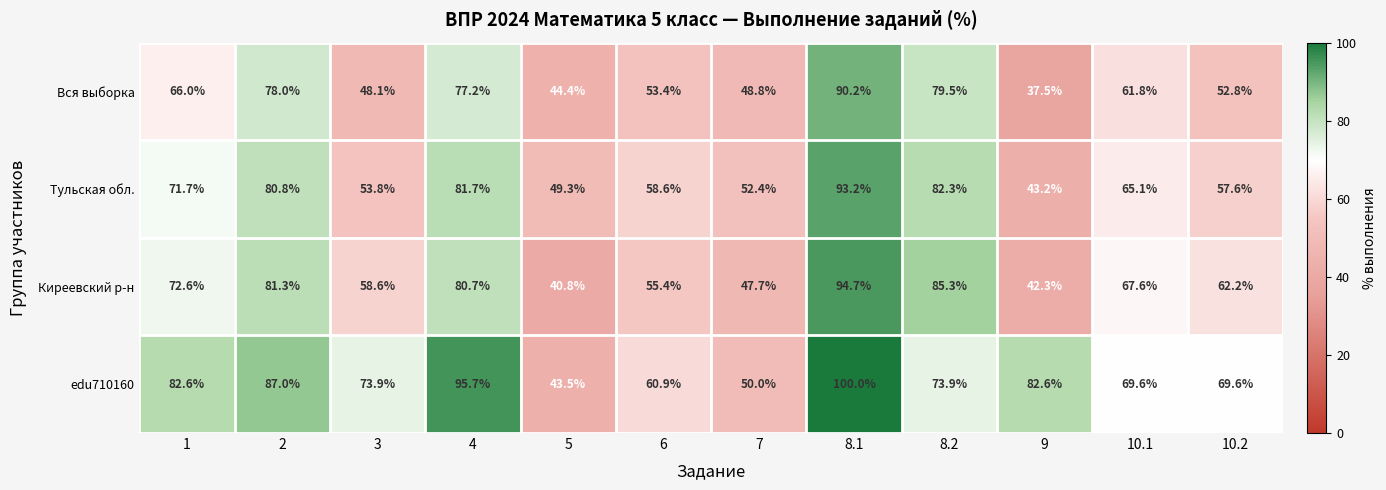

What is the minimum value for Вся выборка?

37.5